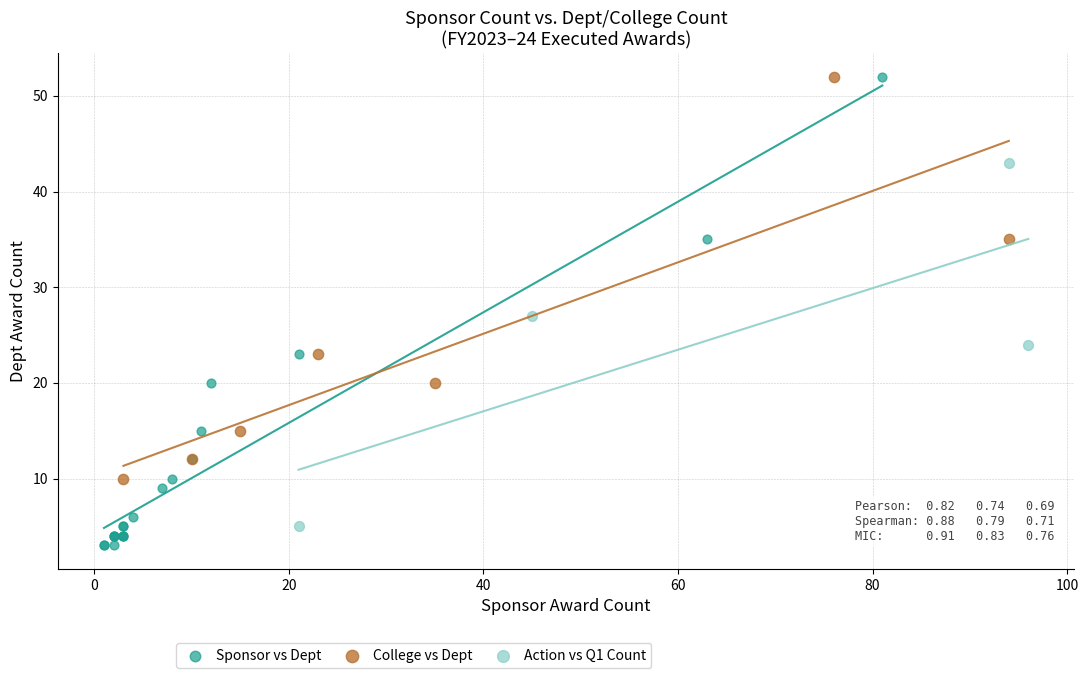

Which series has the widest spread of Y values?

Sponsor vs Dept